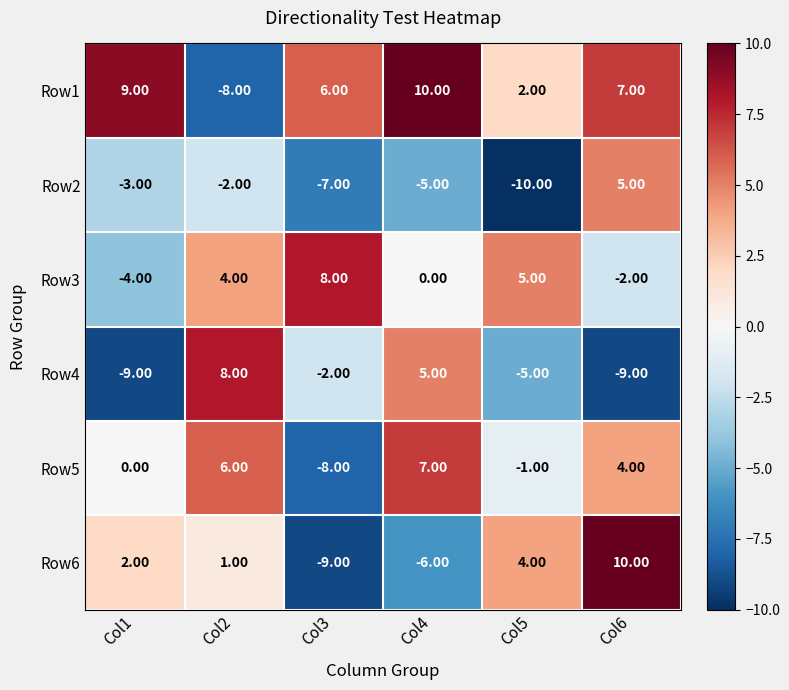

Rank the series at Col2 from lowest to highest value.

Row1, Row2, Row6, Row3, Row5, Row4